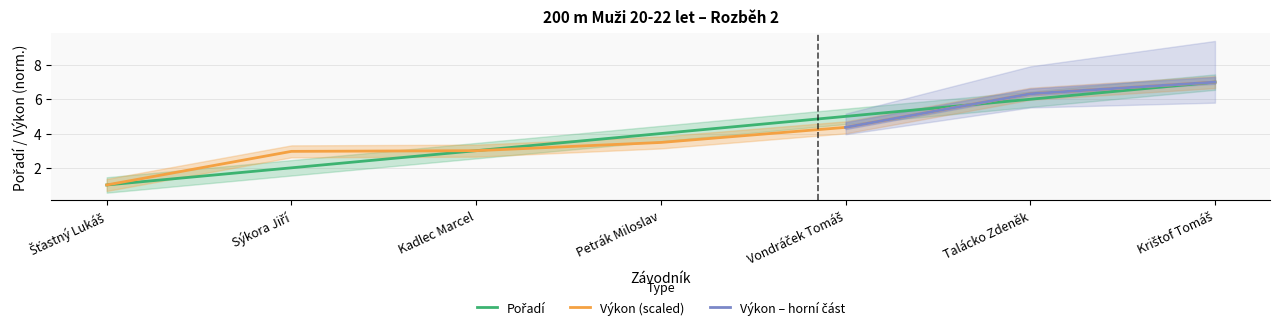

The Výkon (scaled) series shows 3.5 at Petrák Miloslav. True or false?

True